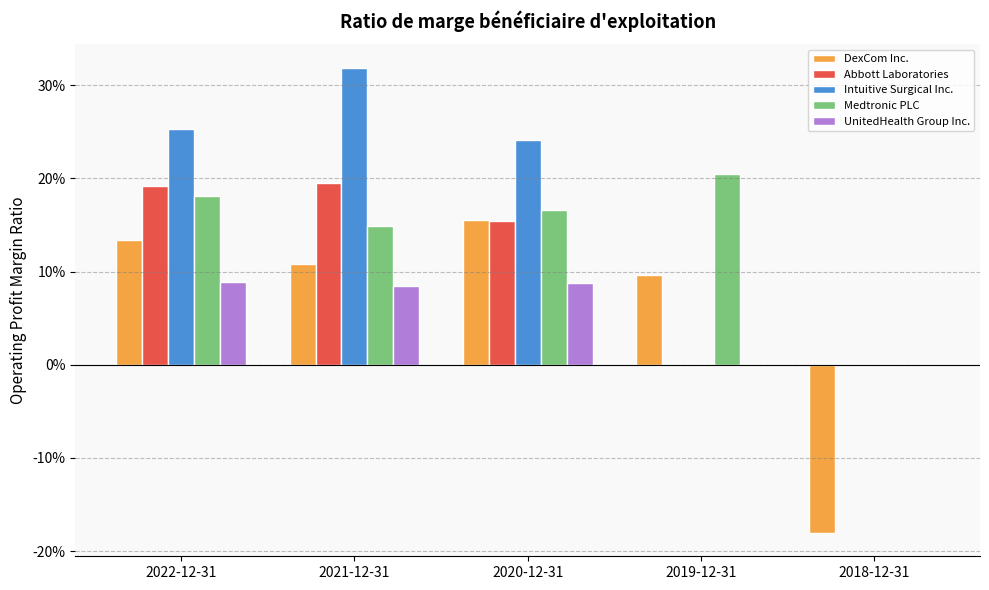

Are the bars grouped side by side (vs. stacked)?

Yes